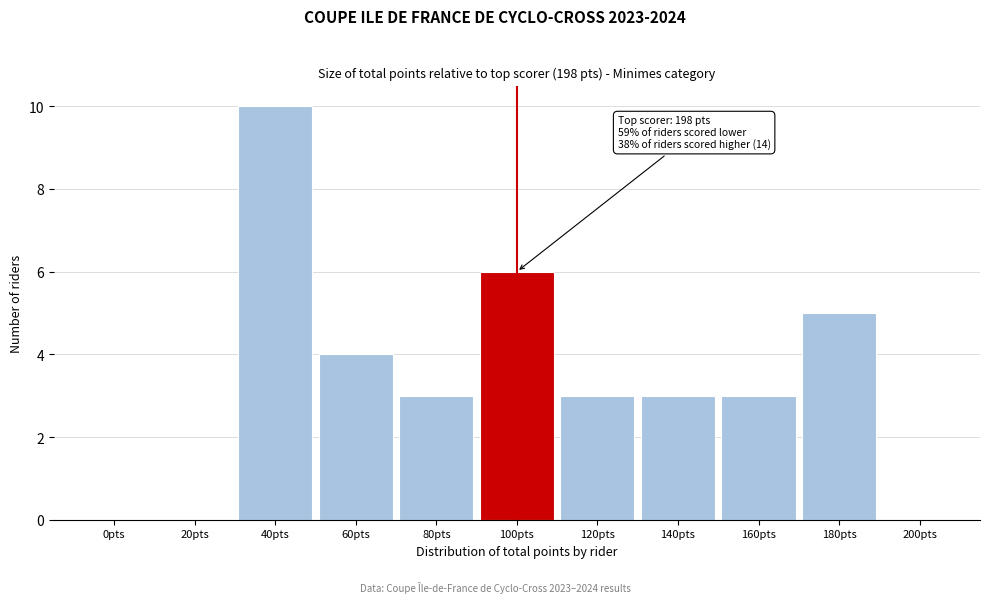

Reading right to left, transcribe all the data shown in this chart.

200pts=0	180pts=5	160pts=3	140pts=3	120pts=3	100pts=6	80pts=3	60pts=4	40pts=10	20pts=0	0pts=0